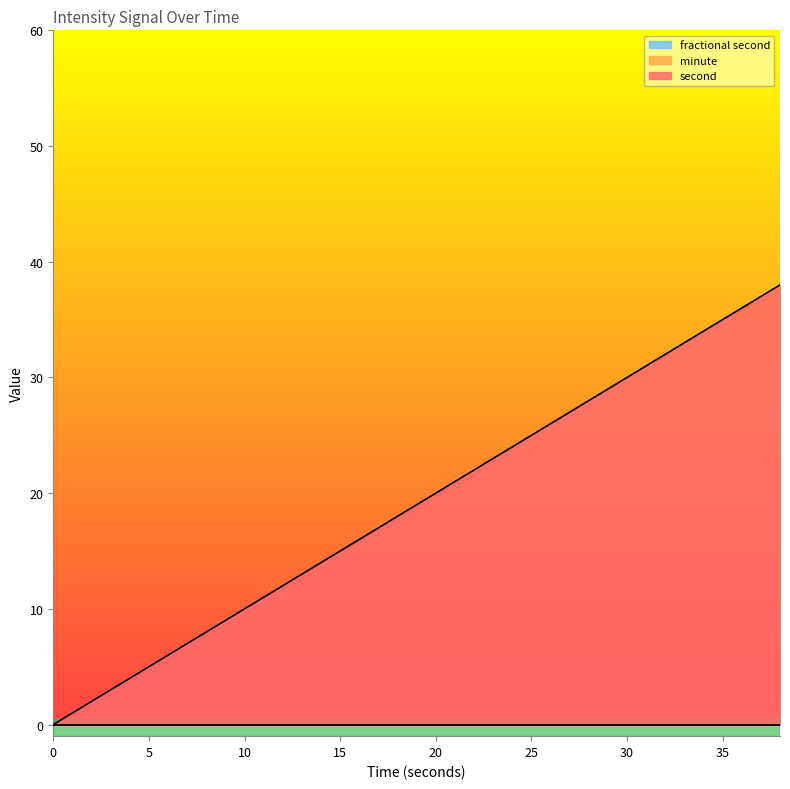

Is the value of fractional second at 30 greater than the value of minute at 8?

No